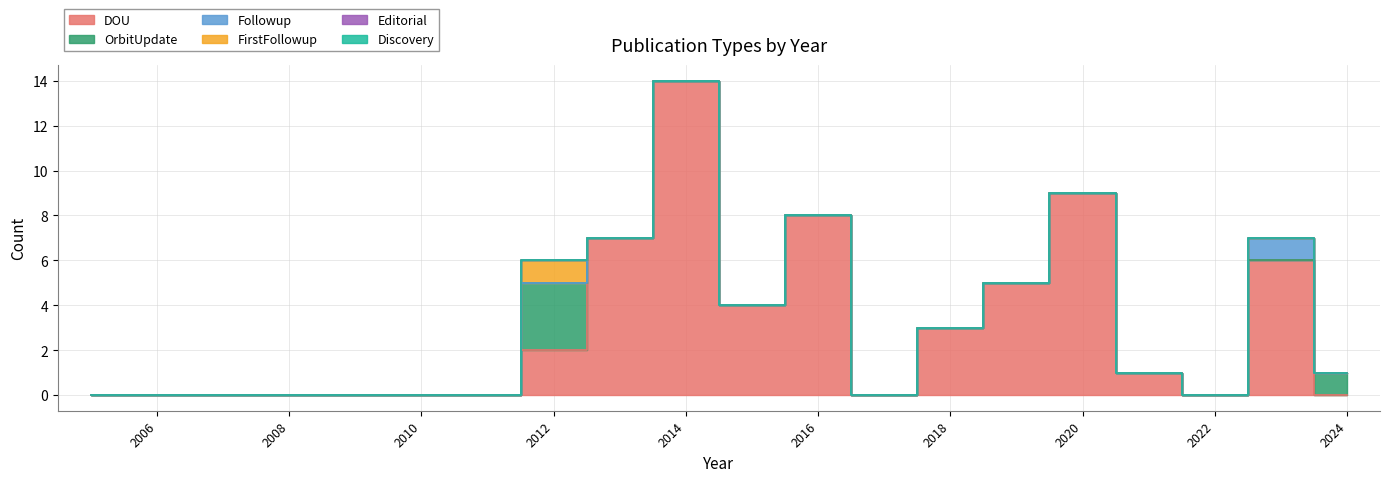

True or false: Editorial and FirstFollowup intersect in this chart.

False